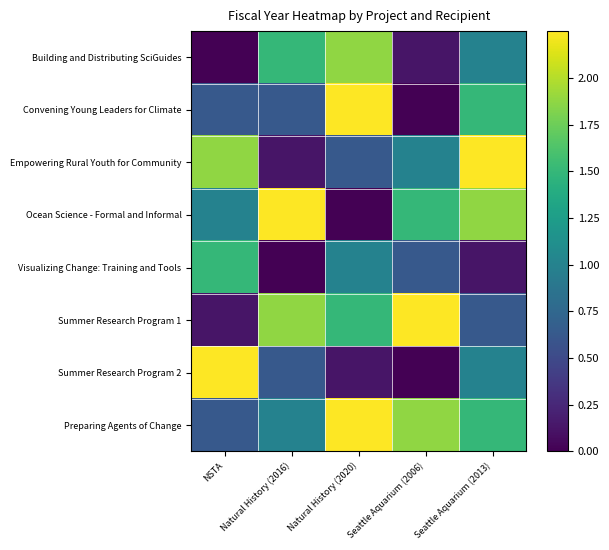

Reading right to left, transcribe all the data shown in this chart.

Building and Distributing SciGuides: Seattle Aquarium (2013)=1.0	Seattle Aquarium (2006)=0.1	Natural History (2020)=1.9	Natural History (2016)=1.5	NSTA=0.0
Convening Young Leaders for Climate: Seattle Aquarium (2013)=1.5	Seattle Aquarium (2006)=0.0	Natural History (2020)=2.2	Natural History (2016)=0.6	NSTA=0.6
Empowering Rural Youth for Community: Seattle Aquarium (2013)=2.2	Seattle Aquarium (2006)=1.0	Natural History (2020)=0.6	Natural History (2016)=0.1	NSTA=1.9
Ocean Science - Formal and Informal: Seattle Aquarium (2013)=1.9	Seattle Aquarium (2006)=1.5	Natural History (2020)=0.0	Natural History (2016)=2.2	NSTA=1.0
Visualizing Change: Training and Tools: Seattle Aquarium (2013)=0.1	Seattle Aquarium (2006)=0.6	Natural History (2020)=1.0	Natural History (2016)=0.0	NSTA=1.5
Summer Research Program 1: Seattle Aquarium (2013)=0.6	Seattle Aquarium (2006)=2.2	Natural History (2020)=1.5	Natural History (2016)=1.9	NSTA=0.1
Summer Research Program 2: Seattle Aquarium (2013)=1.0	Seattle Aquarium (2006)=0.0	Natural History (2020)=0.1	Natural History (2016)=0.6	NSTA=2.2
Preparing Agents of Change: Seattle Aquarium (2013)=1.5	Seattle Aquarium (2006)=1.9	Natural History (2020)=2.2	Natural History (2016)=1.0	NSTA=0.6